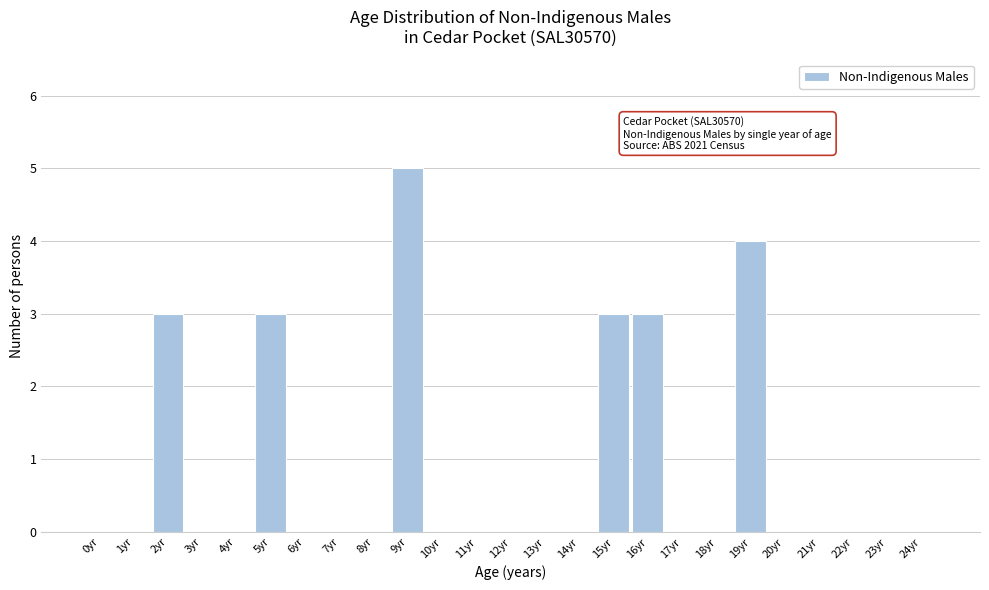

Reading left to right, transcribe all the data shown in this chart.

0yr=0	1yr=0	2yr=3	3yr=0	4yr=0	5yr=3	6yr=0	7yr=0	8yr=0	9yr=5	10yr=0	11yr=0	12yr=0	13yr=0	14yr=0	15yr=3	16yr=3	17yr=0	18yr=0	19yr=4	20yr=0	21yr=0	22yr=0	23yr=0	24yr=0